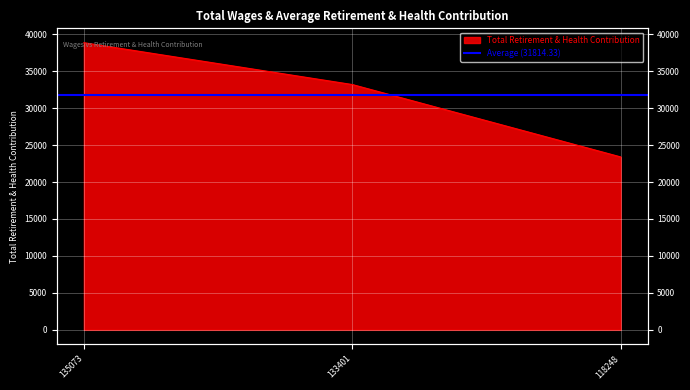

How many lines are shown in the chart?

1